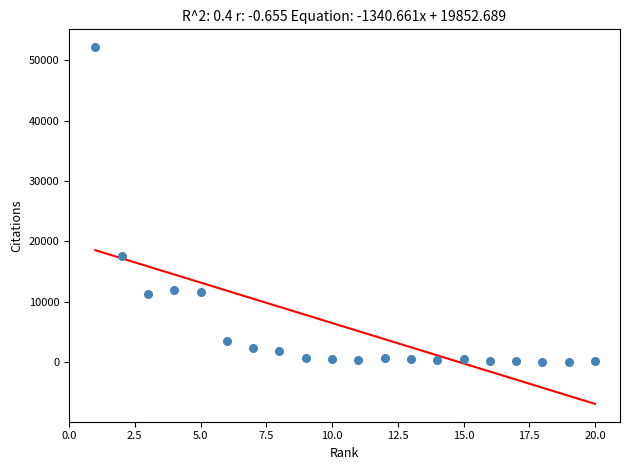

What is the range of Y values (max minus min)?

52168